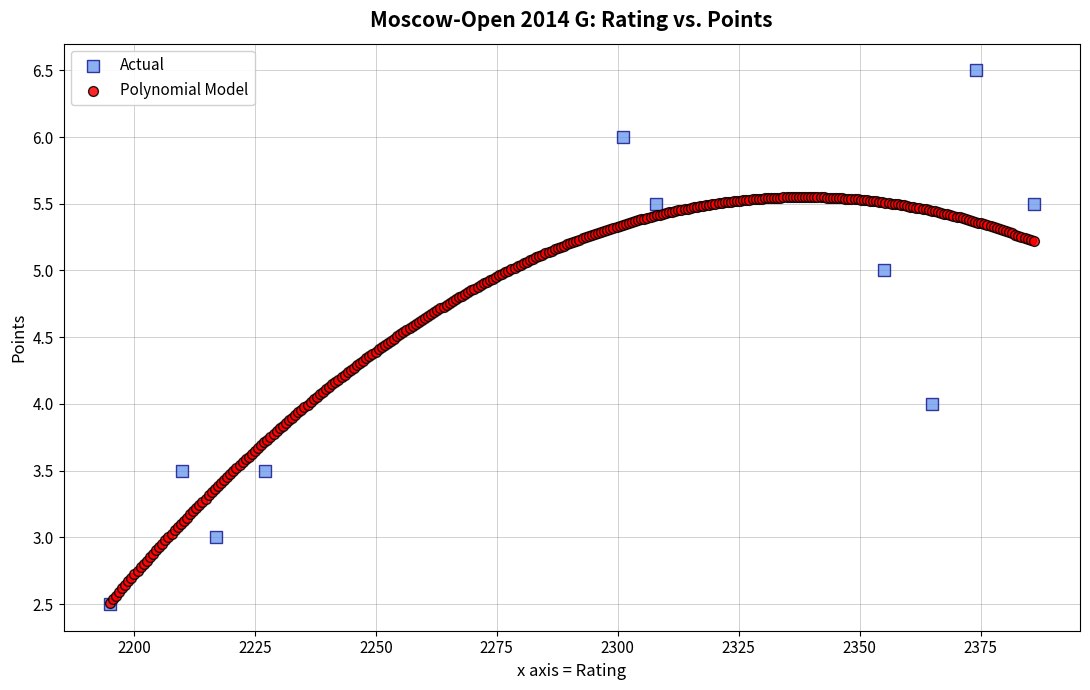

Which series has the widest spread of Y values?

Actual